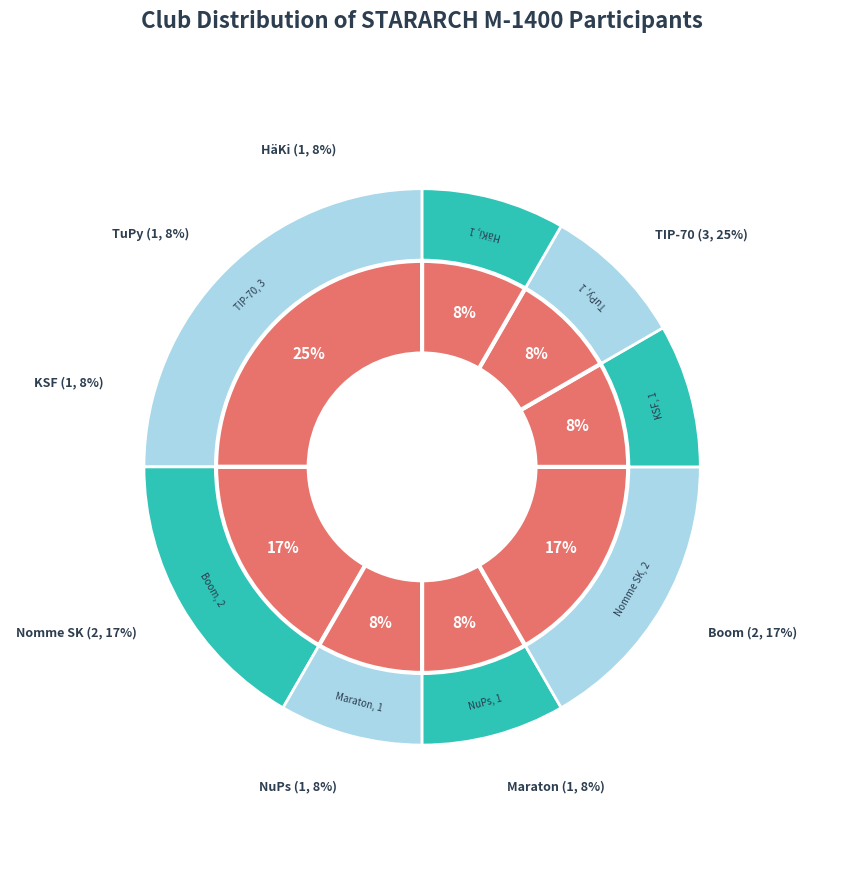

Count the number of slices in the pie.

8